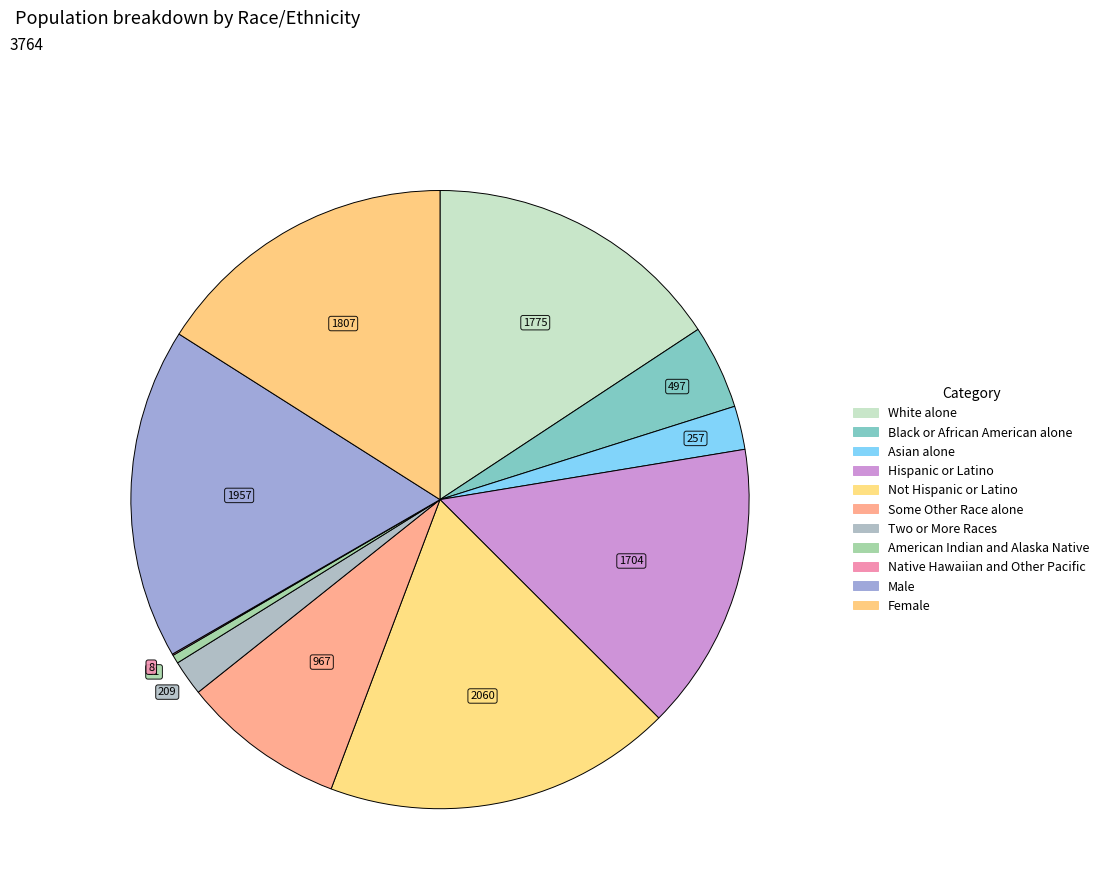

Combined, what portion of the pie is Native Hawaiian and Other Pacific and Not Hispanic or Latino?

18.3%